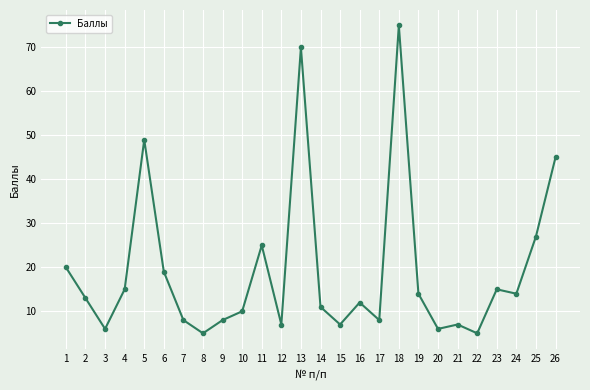

Which has a higher value, 7 or 24?

24